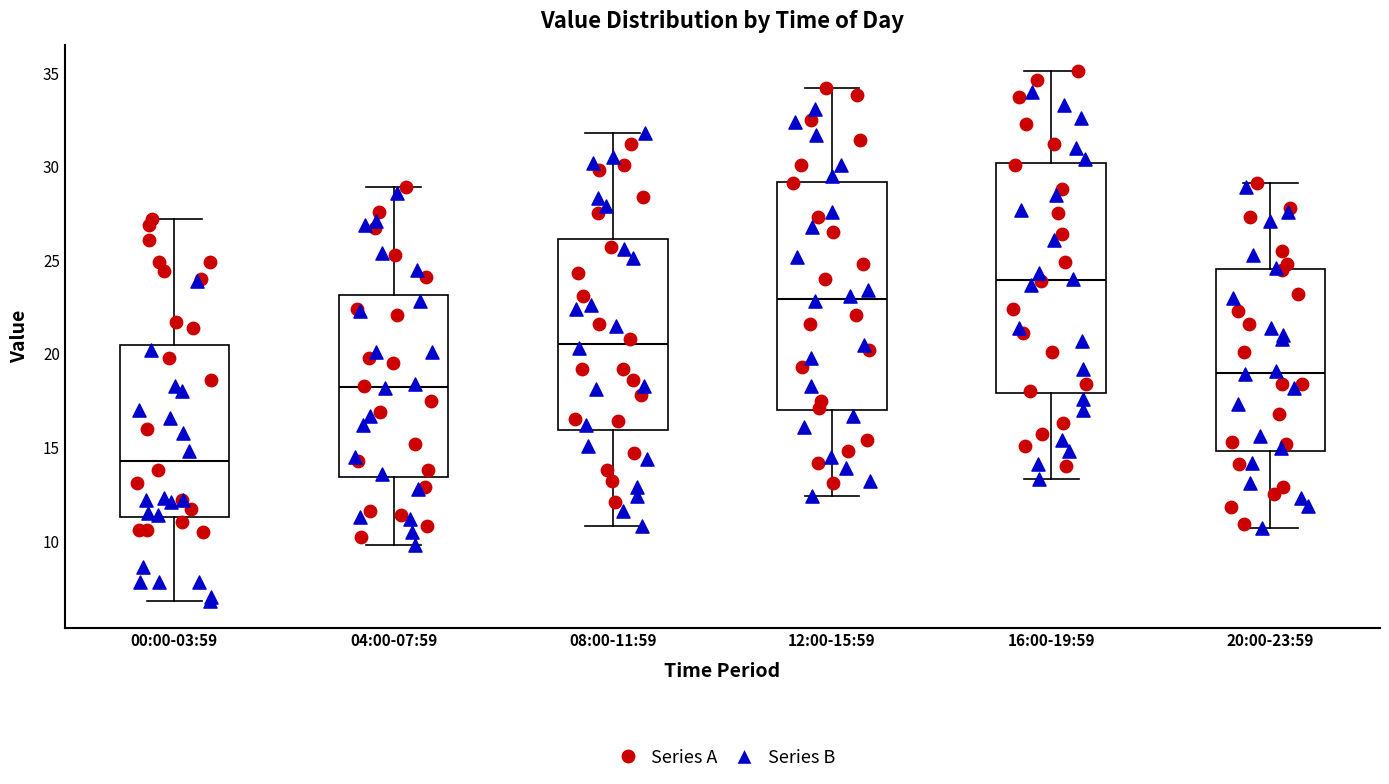

Reading left to right, transcribe this box plot: for each box, give where its median line is, the range the box spans, and where its two whiskers end, as read against the y-axis. The values are not printed on the chart, so give them approximately, as read against the axis.

00:00-03:59: median 14.5, box 11.5 to 20.5, whiskers 7.0 to 27.0
04:00-07:59: median 18.5, box 13.5 to 23.0, whiskers 10.0 to 29.0
08:00-11:59: median 20.5, box 16.0 to 26.0, whiskers 11.0 to 32.0
12:00-15:59: median 23.0, box 17.0 to 29.0, whiskers 12.5 to 34.0
16:00-19:59: median 24.0, box 18.0 to 30.0, whiskers 13.5 to 35.0
20:00-23:59: median 19.0, box 15.0 to 24.5, whiskers 10.5 to 29.0